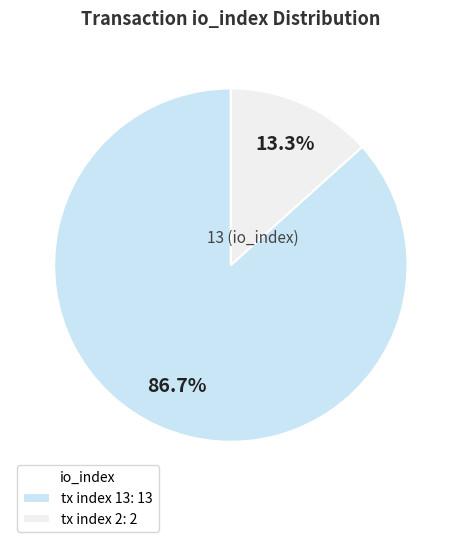

To the nearest percent, what percentage of the pie is tx index 13?

87%